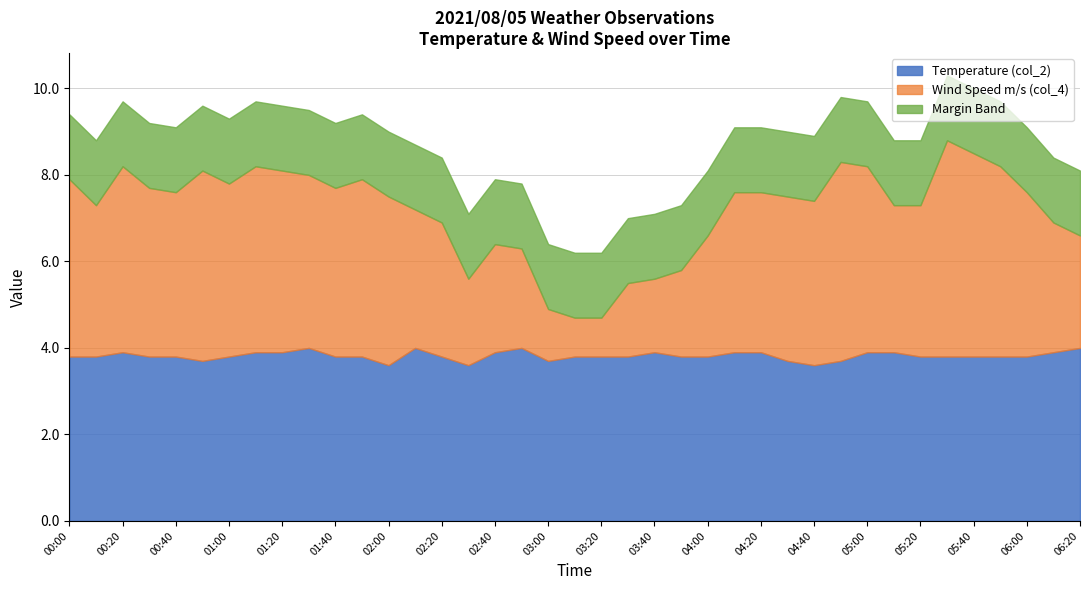

True or false: Wind Speed m/s (col_4) has more than 1 interior local peaks.

True